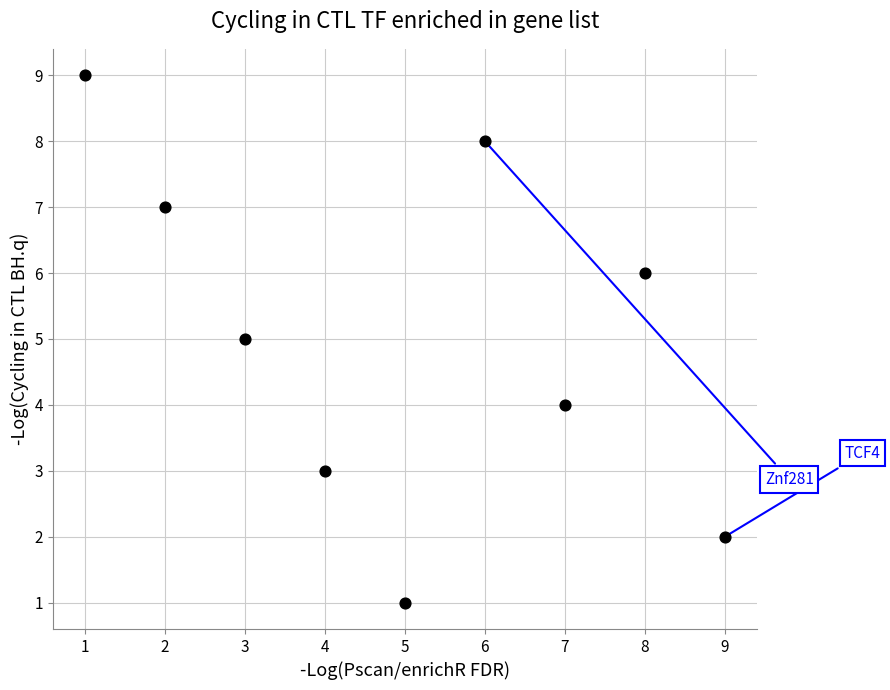

What is the range of X values (max minus min)?

8